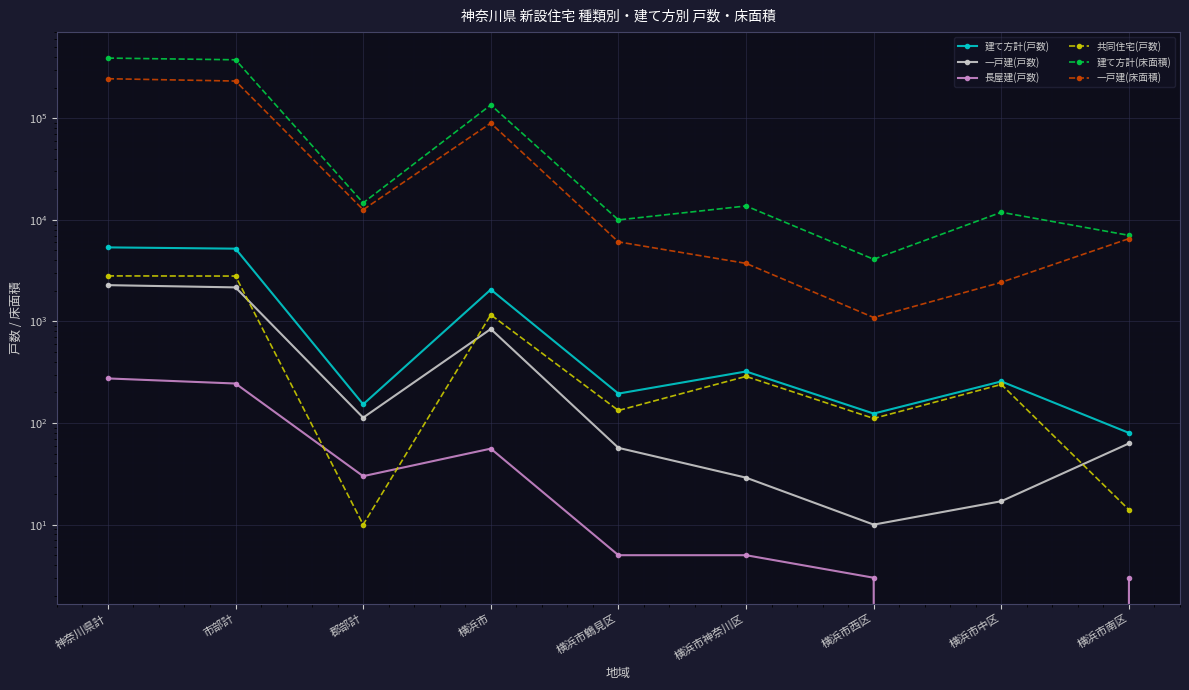

How many data points in 建て方計(戸数) are less than 257?

4